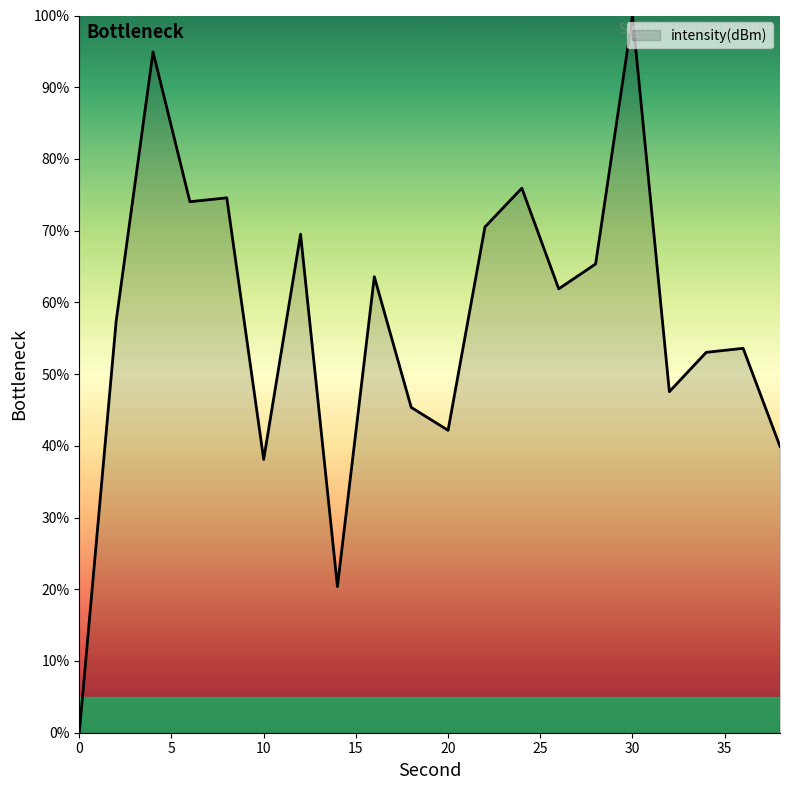

What is the maximum value shown in the chart?

100.0